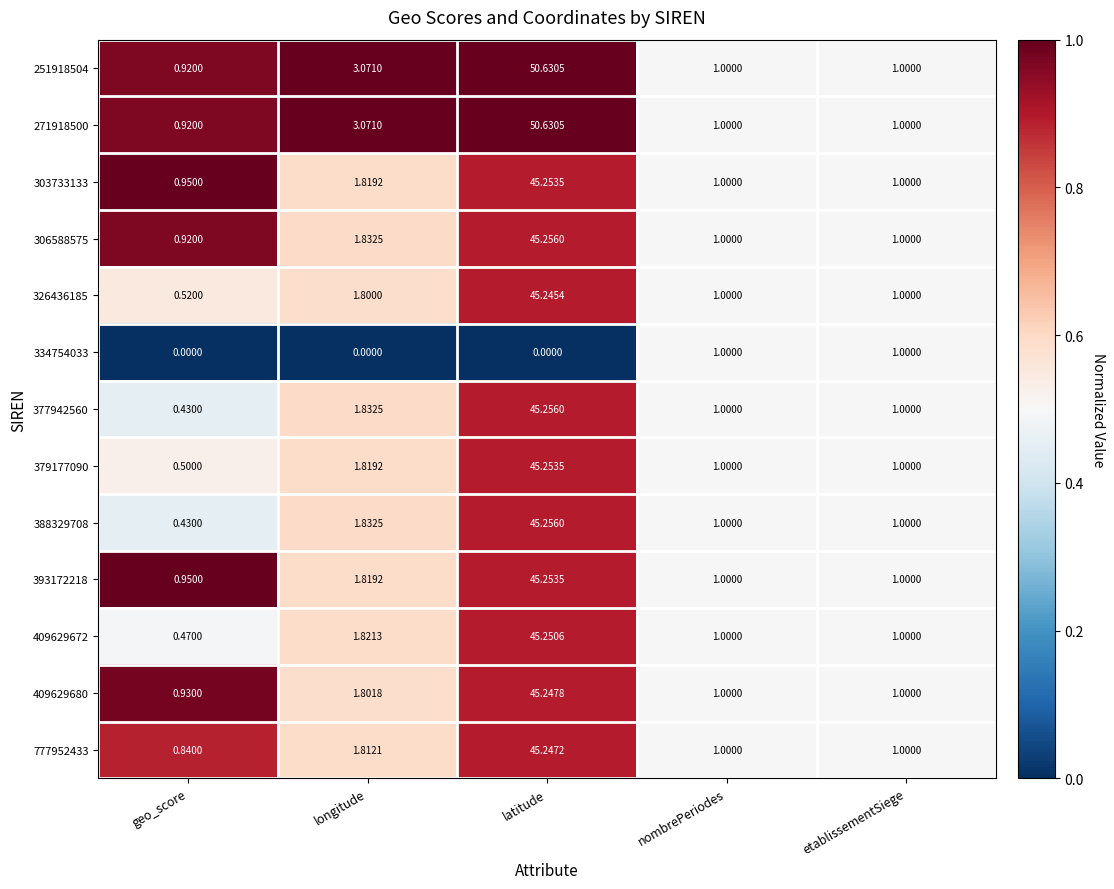

Where does the 251918504 series first go above 1?

longitude